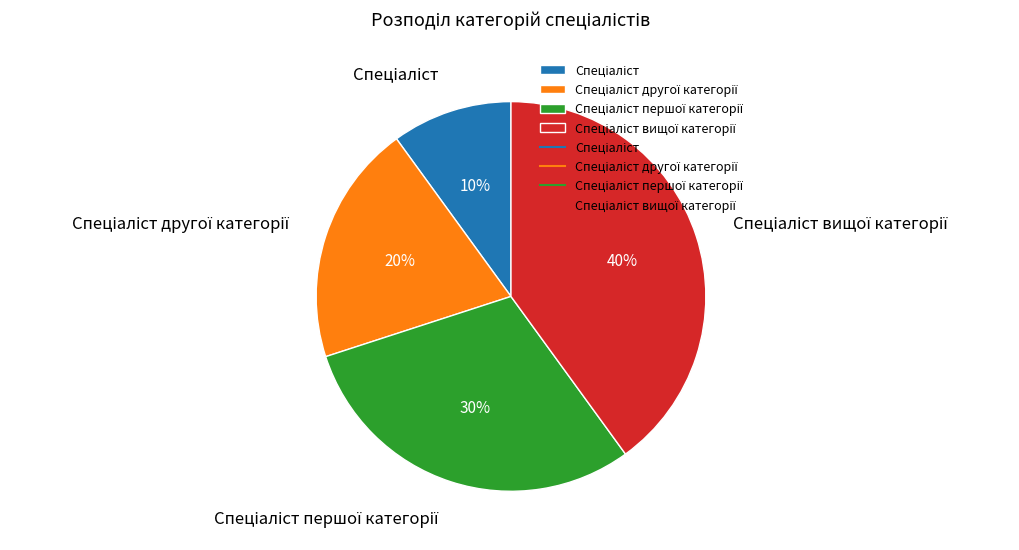

To the nearest percent, what is the difference between the largest and smallest slice percentages?

30%